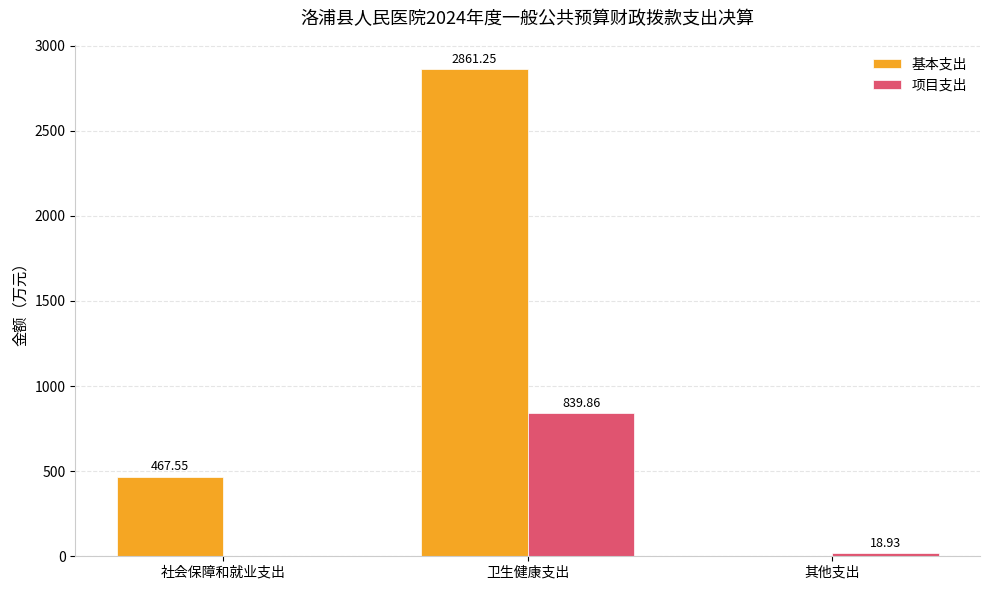

At which label does 项目支出 reach its peak?

卫生健康支出